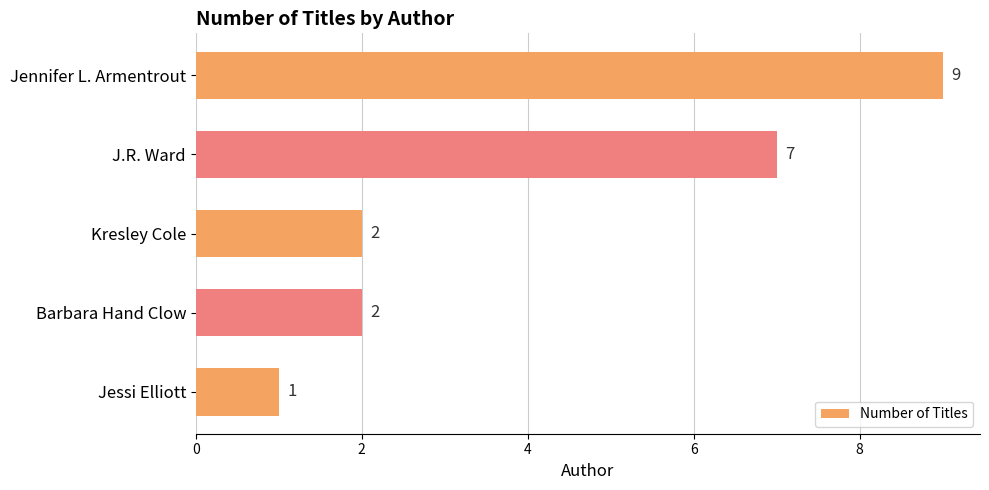

What is the ratio of the value at Jennifer L. Armentrout to the value at Barbara Hand Clow?

4.5